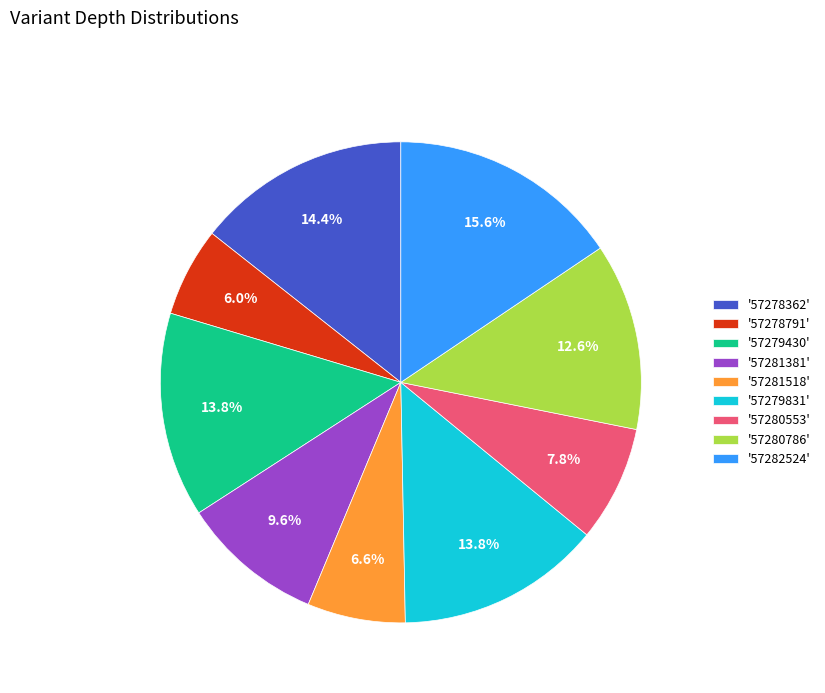

Approximately how many times larger is the value at '57278791' compared to '57282524'?

0.4